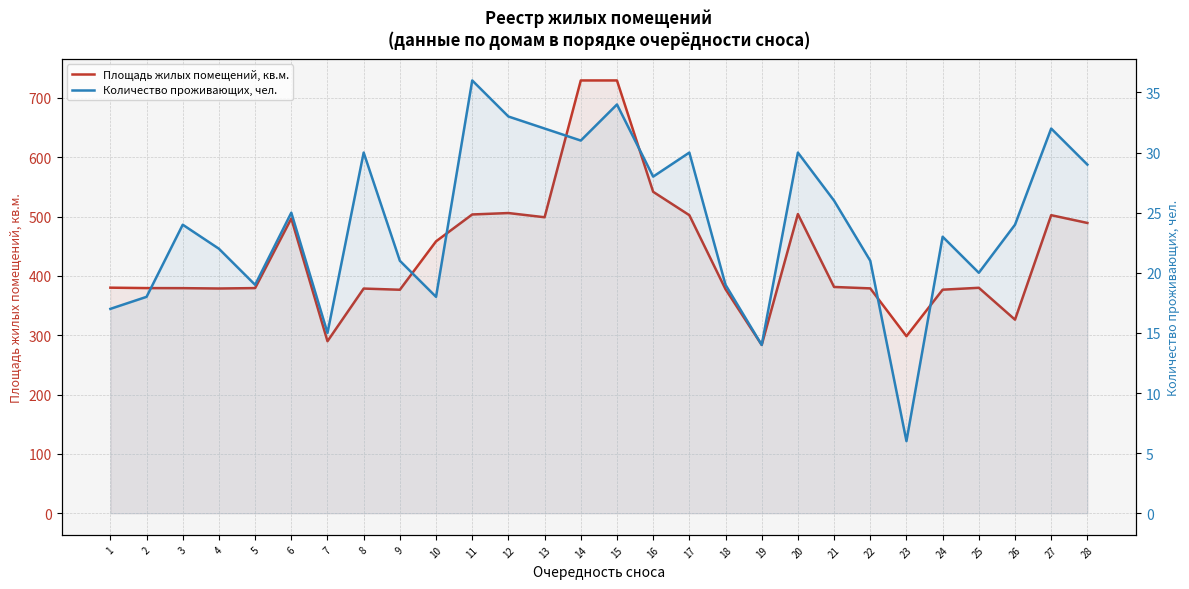

True or false: Количество проживающих, чел. and Площадь жилых помещений, кв.м. cross at least once.

False